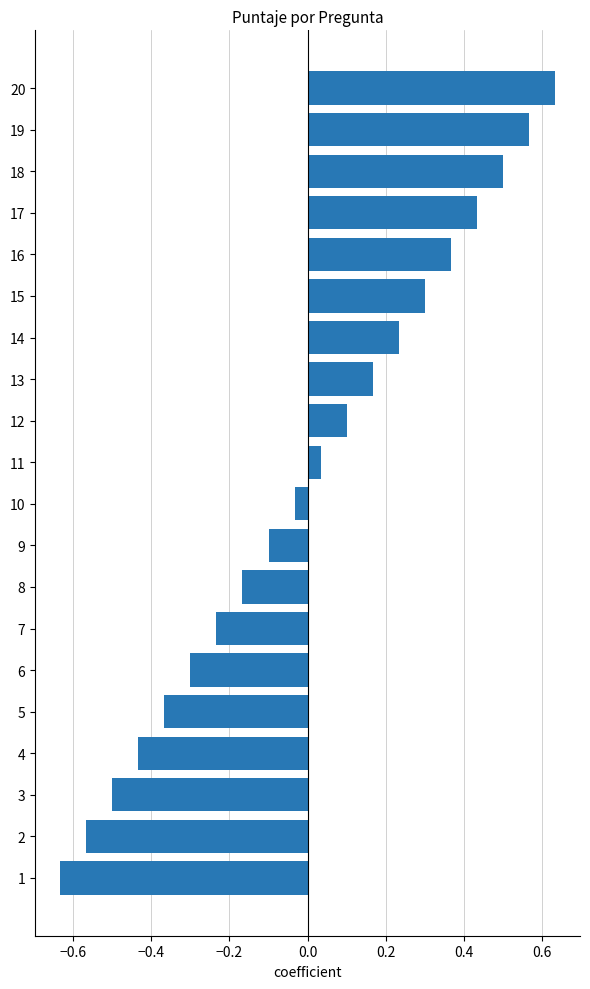

Does the chart contain any negative values?

Yes